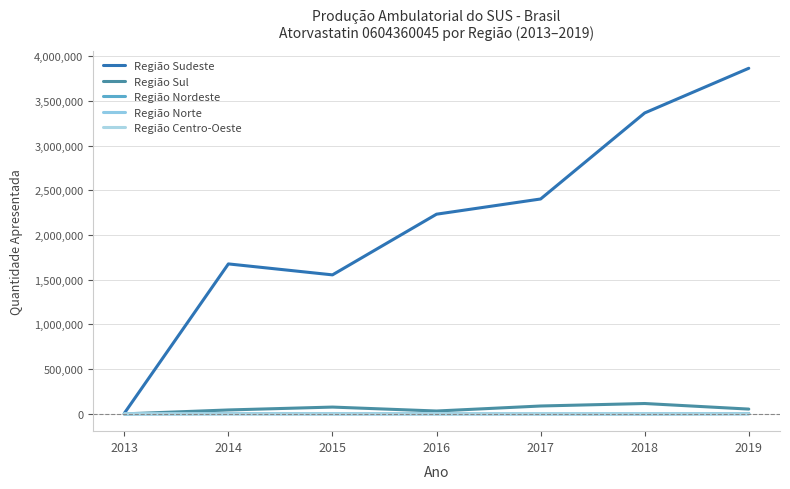

Which series has the largest range (max minus min)?

Região Sudeste